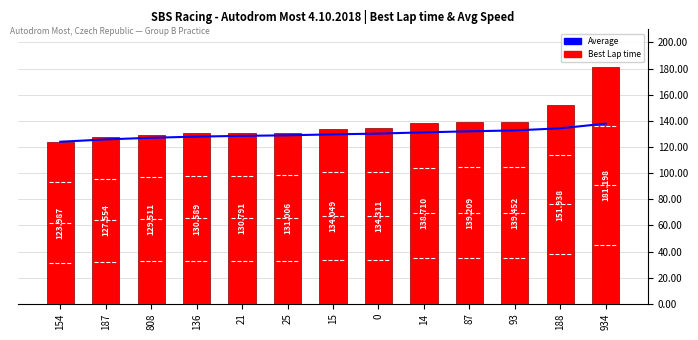

At which label does Best Lap time first exceed 134?

15